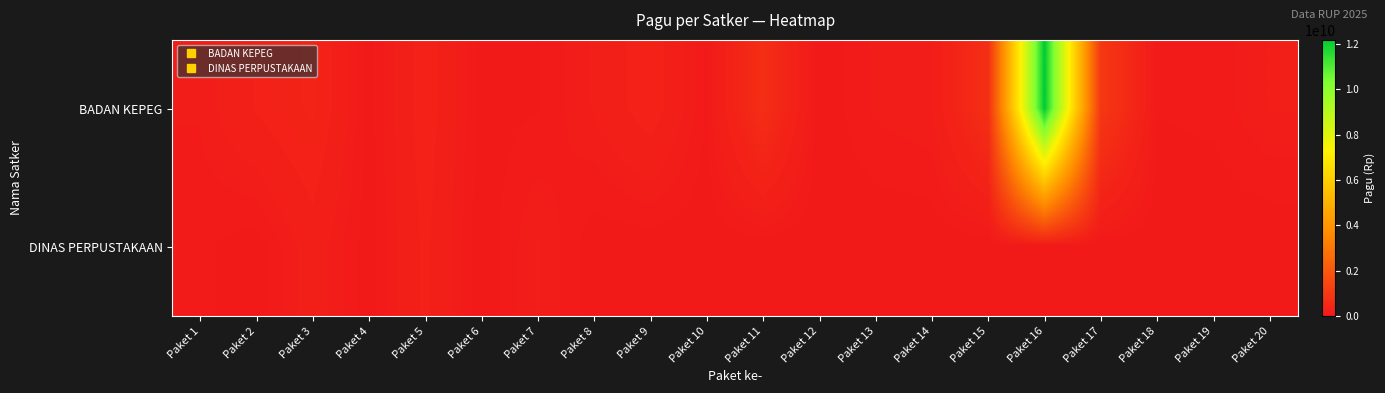

At which category is the sum across all series the highest?

Paket 16